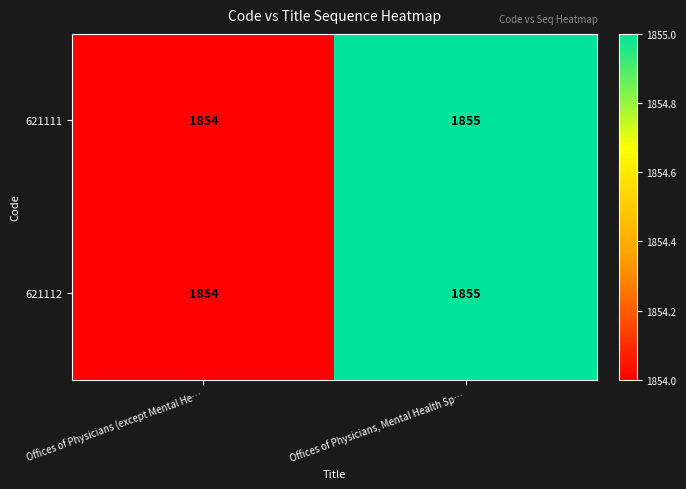

How many distinct data groups are displayed?

2